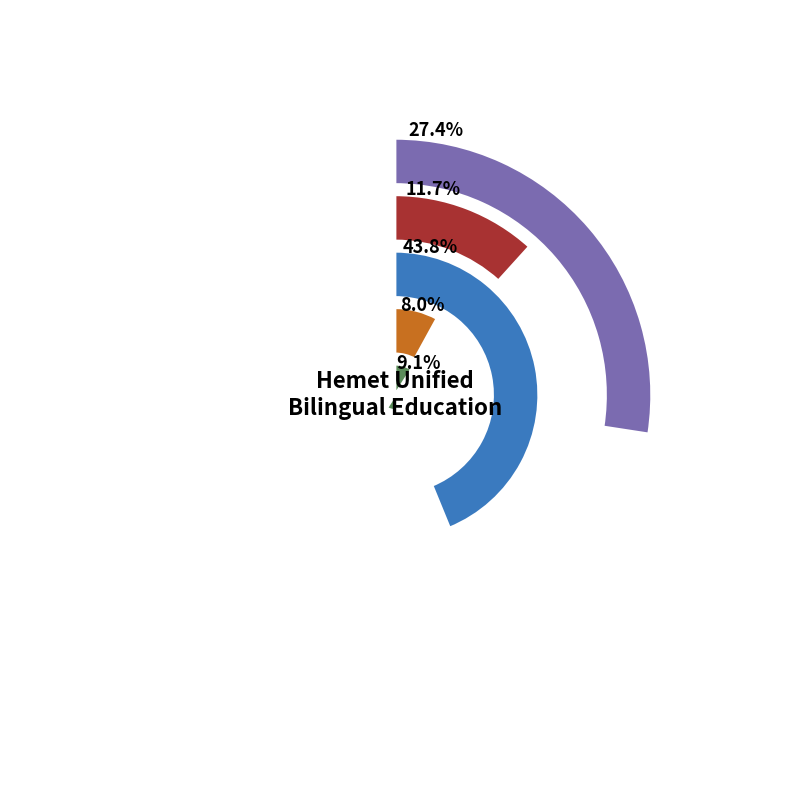

True or false: Director, State & Federal Programs accounts for 27% of the total.

True